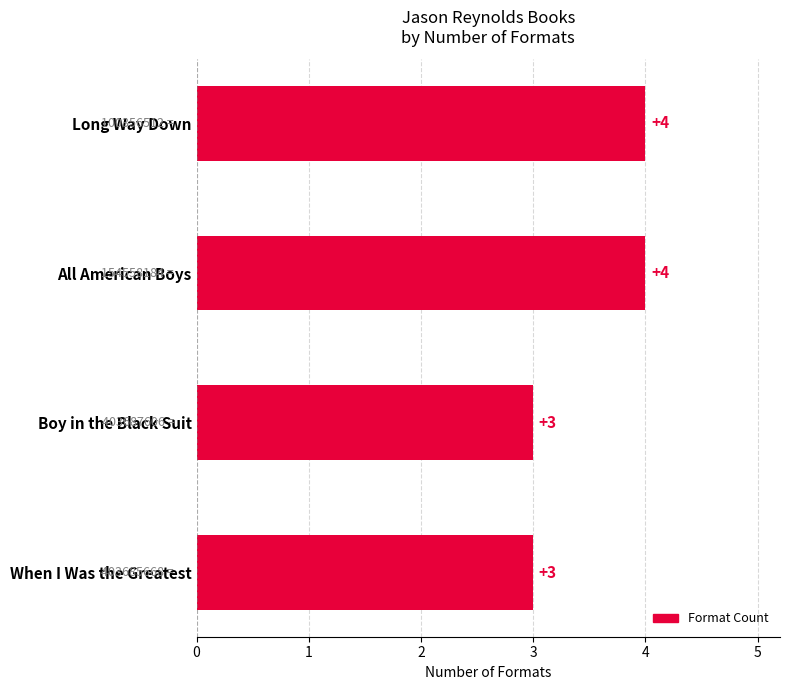

Reading top to bottom, extract all data points from this chart.

Long Way Down=4	All American Boys=4	Boy in the Black Suit=3	When I Was the Greatest=3